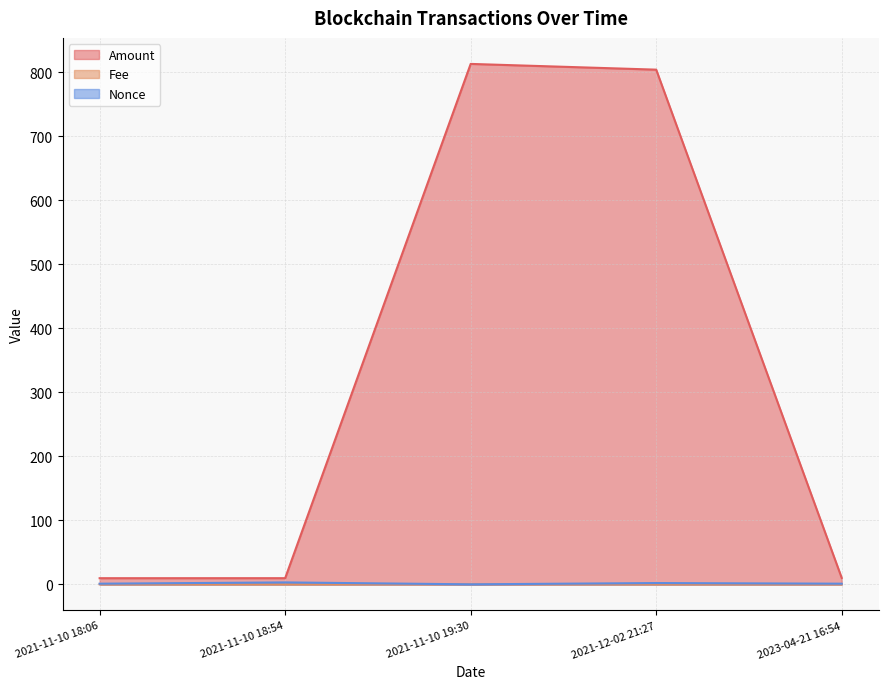

What are all the series names shown in the legend?

Amount, Fee, Nonce